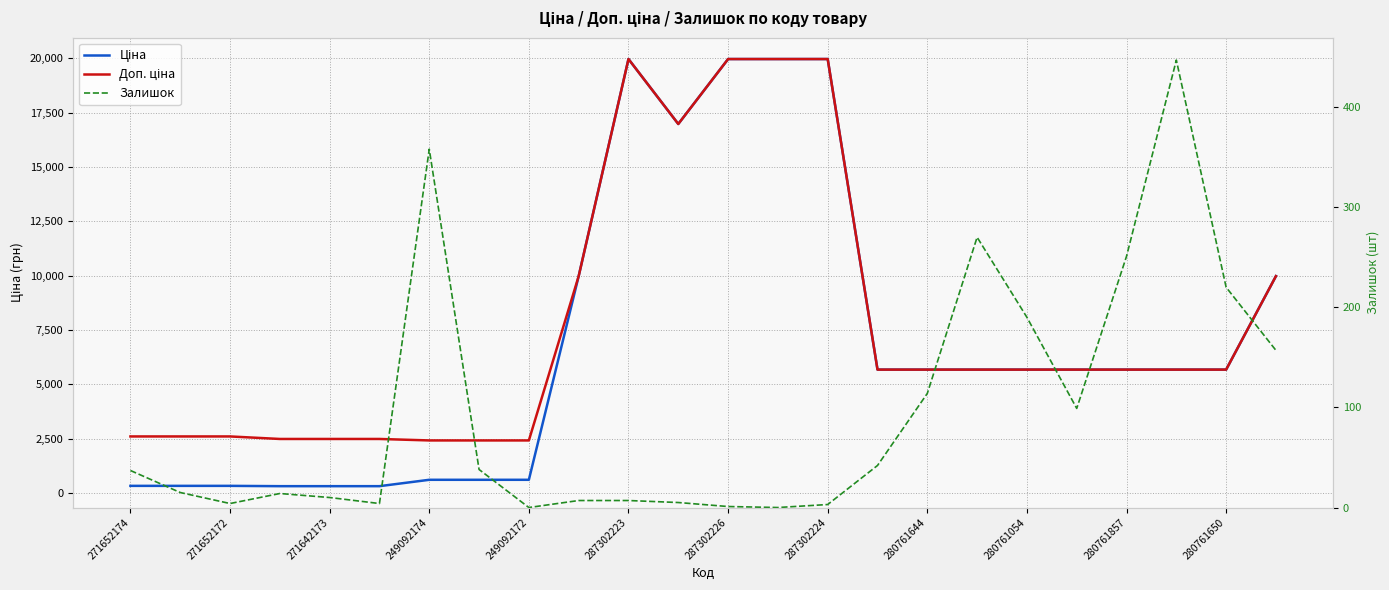

How many positive values does the Залишок series have?

22